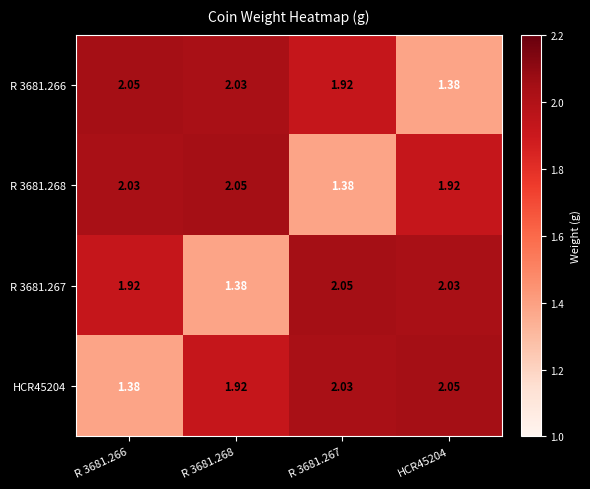

How many values in the R 3681.267 series are below 2?

2